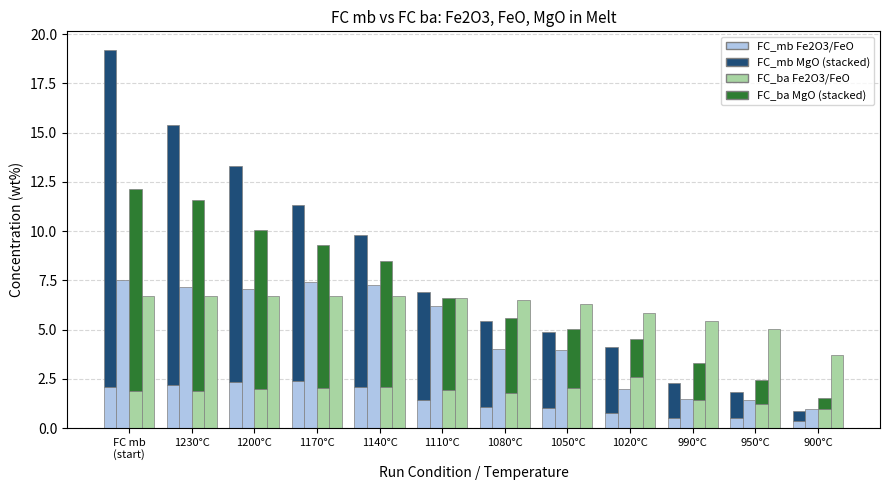

Reading left to right, extract all data points from this chart.

FC_mb Fe2O3in: FC mb
(start)=2.1	1230°C=2.2	1200°C=2.3	1170°C=2.4	1140°C=2.1	1110°C=1.4	1080°C=1.1	1050°C=1.0	1020°C=0.7	990°C=0.5	950°C=0.5	900°C=0.4
FC_mb FeOin: FC mb
(start)=7.5	1230°C=7.2	1200°C=7.1	1170°C=7.4	1140°C=7.3	1110°C=6.2	1080°C=4.0	1050°C=4.0	1020°C=2.0	990°C=1.5	950°C=1.4	900°C=1.0
FC_mb MgOin: FC mb
(start)=17.1	1230°C=13.2	1200°C=10.9	1170°C=8.9	1140°C=7.7	1110°C=5.5	1080°C=4.4	1050°C=3.8	1020°C=3.4	990°C=1.7	950°C=1.3	900°C=0.5
FC_ba Fe2O3in: FC mb
(start)=1.9	1230°C=1.9	1200°C=2.0	1170°C=2.0	1140°C=2.1	1110°C=1.9	1080°C=1.8	1050°C=2.0	1020°C=2.6	990°C=1.4	950°C=1.2	900°C=1.0
FC_ba FeOin: FC mb
(start)=6.7	1230°C=6.7	1200°C=6.7	1170°C=6.7	1140°C=6.7	1110°C=6.6	1080°C=6.5	1050°C=6.3	1020°C=5.9	990°C=5.4	950°C=5.0	900°C=3.7
FC_ba MgOin: FC mb
(start)=10.2	1230°C=9.7	1200°C=8.1	1170°C=7.2	1140°C=6.4	1110°C=4.7	1080°C=3.8	1050°C=3.0	1020°C=2.0	990°C=1.9	950°C=1.2	900°C=0.6